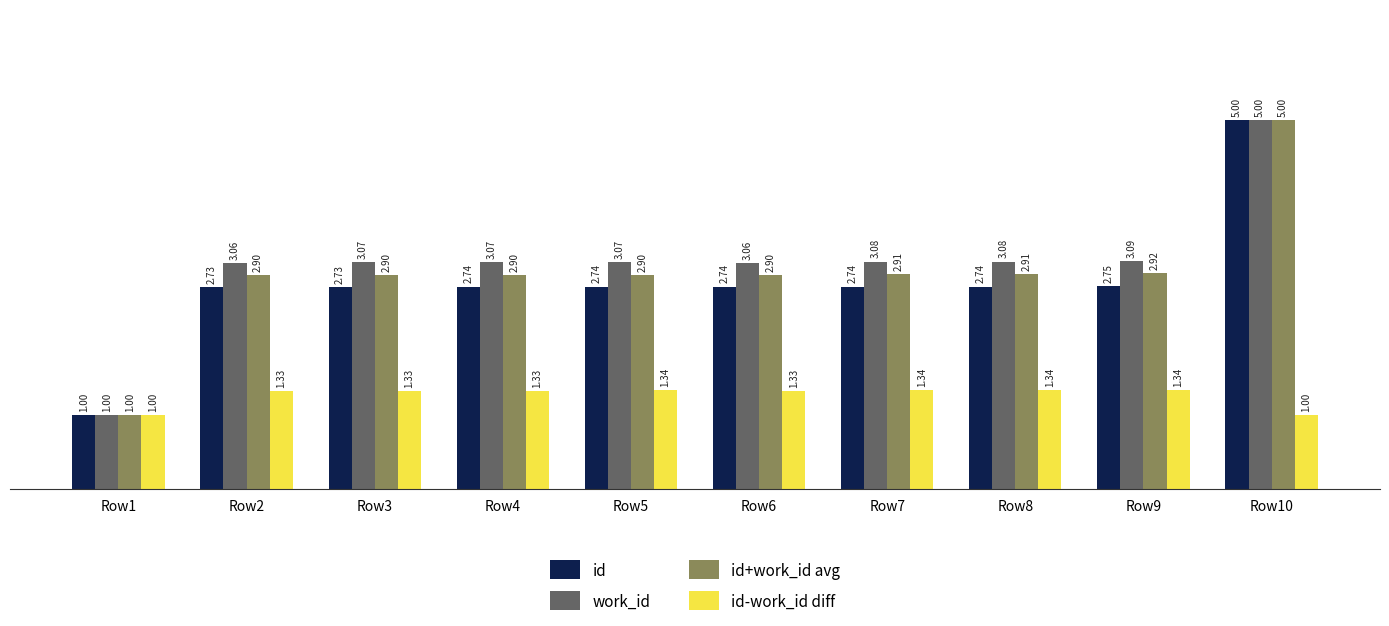

What is the sum of all id+work_id avg values?

29.2